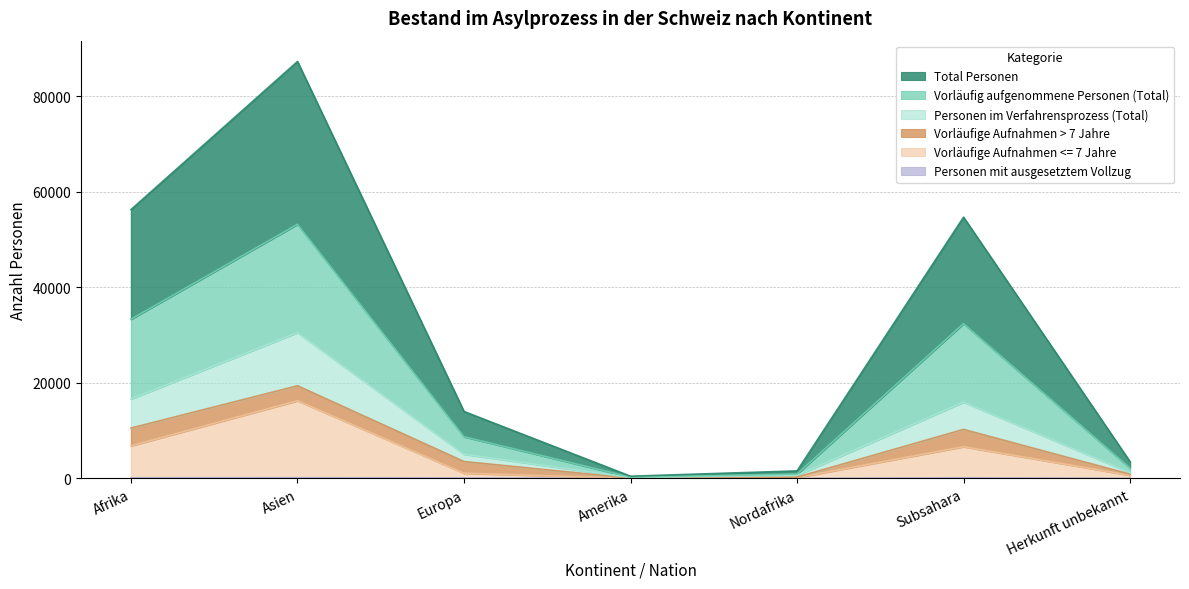

Is the value of Vorläufige Aufnahmen <= 7 Jahre at Herkunft unbekannt greater than the value of Vorläufig aufgenommene Personen (Total) at Herkunft unbekannt?

No